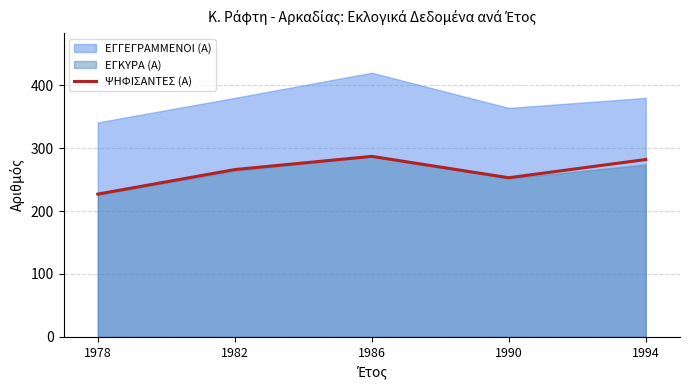

What is the lowest value of the ΨΗΦΙΣΑΝΤΕΣ (Α) series?

227